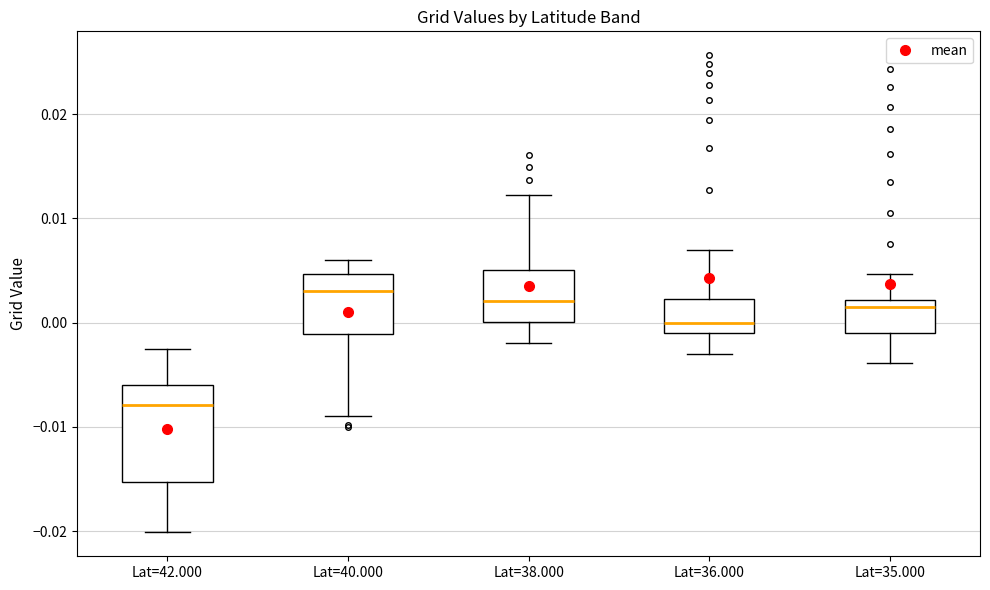

Where is the lower edge of the box for Lat=38.000 on the y-axis? The values are not printed on the chart, so give them approximately, as read against the axis.

0.000